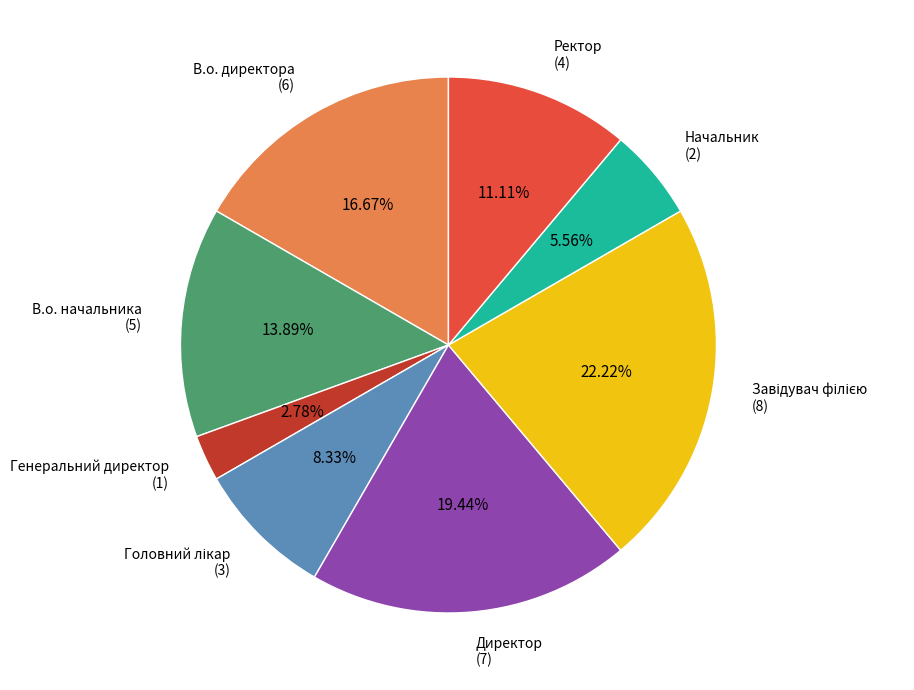

Does any single category account for the majority?

No